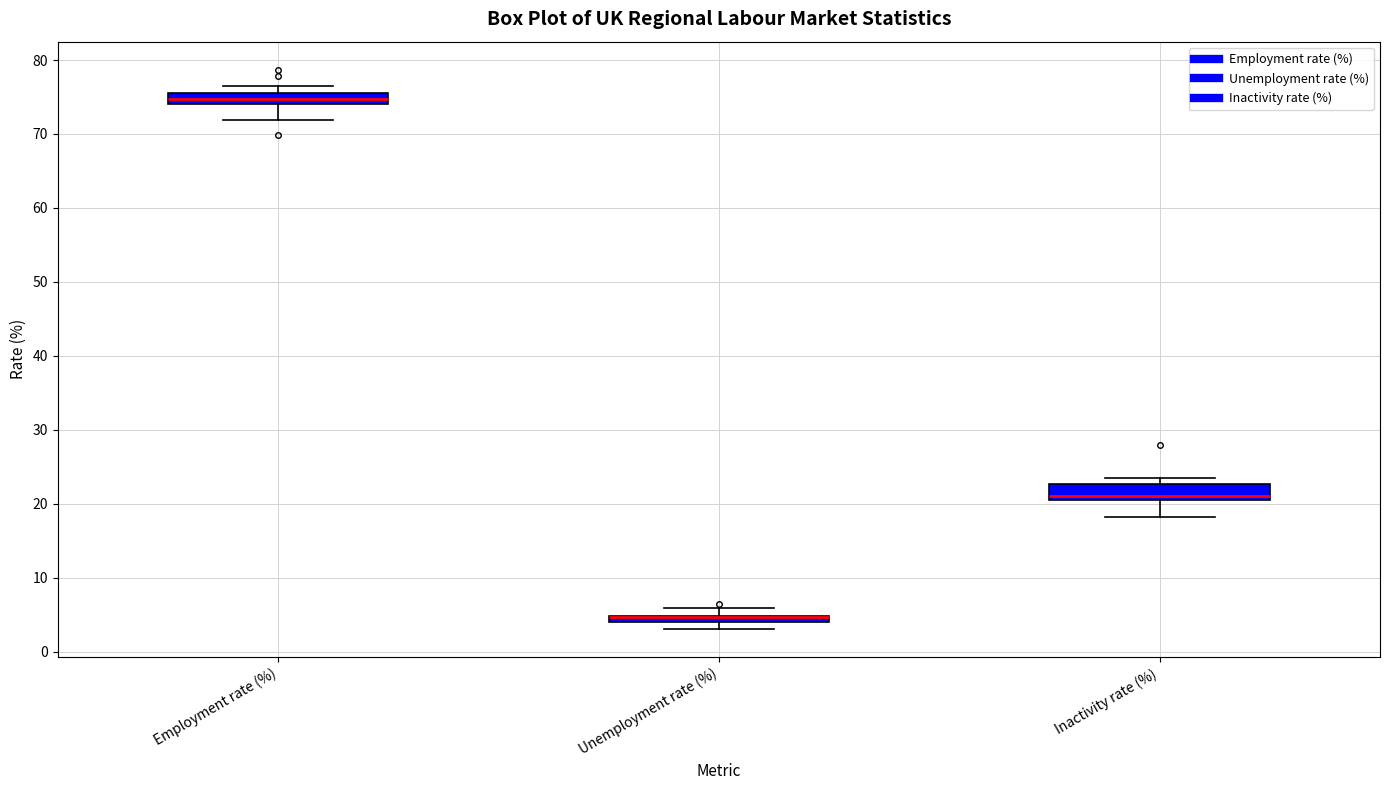

Where does the lower whisker of the box for Inactivity rate (%) end on the y-axis? The values are not printed on the chart, so give them approximately, as read against the axis.

18